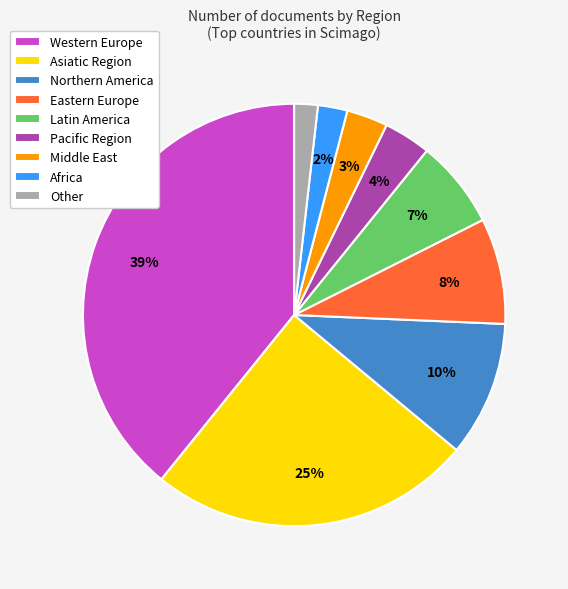

Does Other account for over 50% of the chart?

No